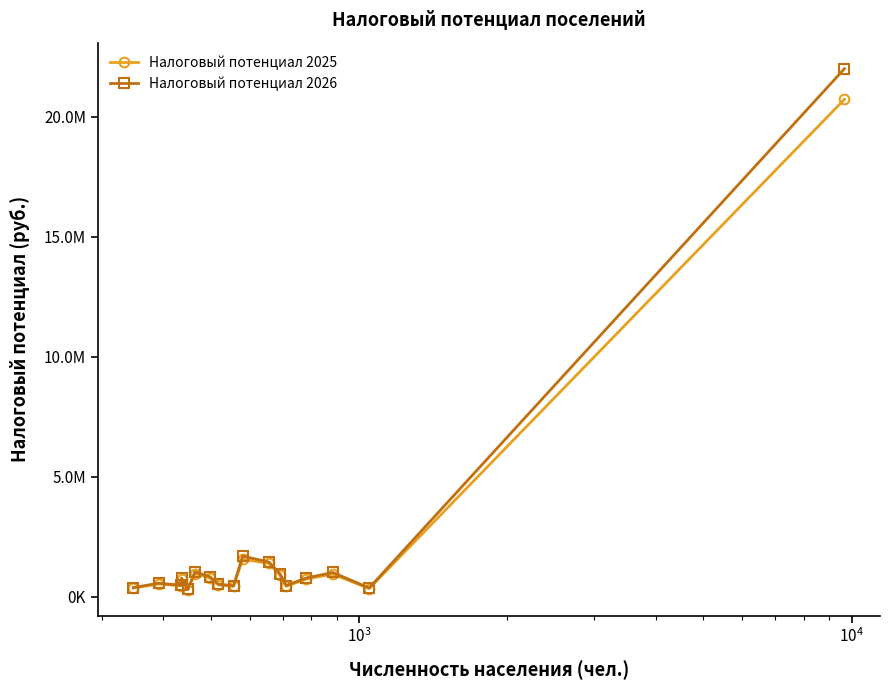

Rank the series by their maximum value, from lowest to highest.

Налоговый потенциал 2025, Налоговый потенциал 2026